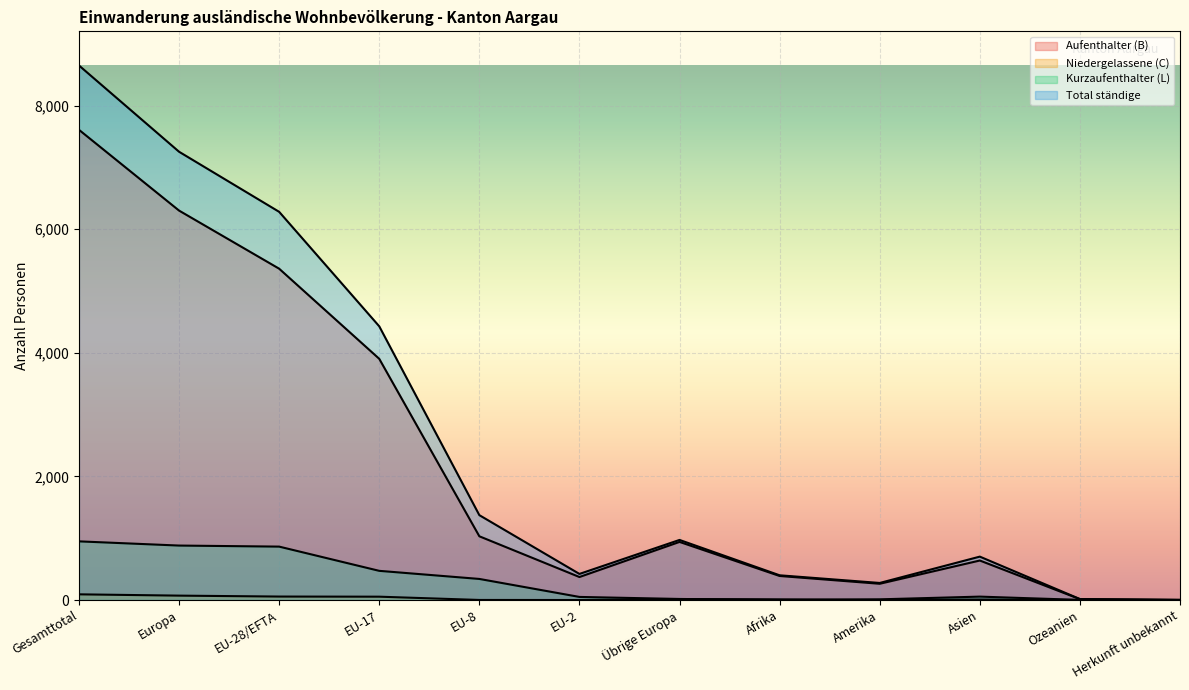

What is the average value of the Aufenthalter (B) series?

2235